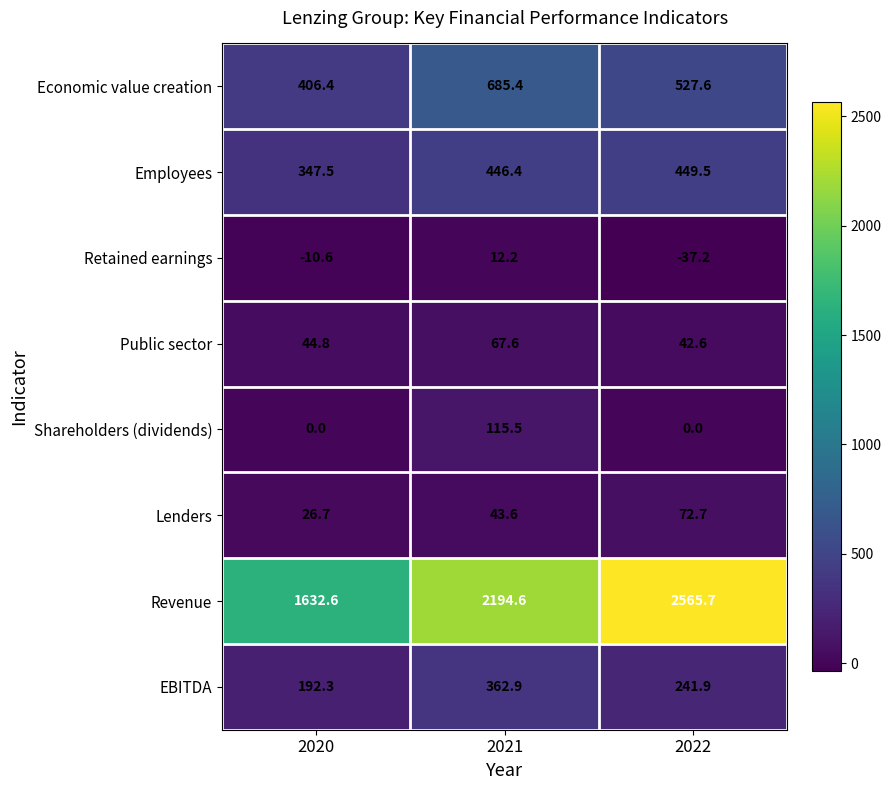

What is the sum of all Retained earnings values?

-35.6